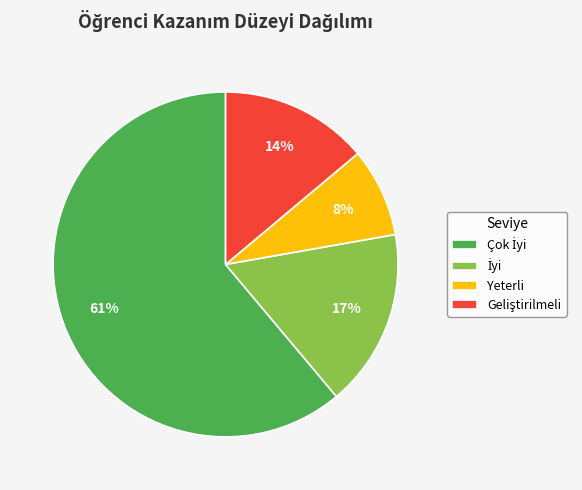

The Yeterli slice represents 8% of the pie. True or false?

True